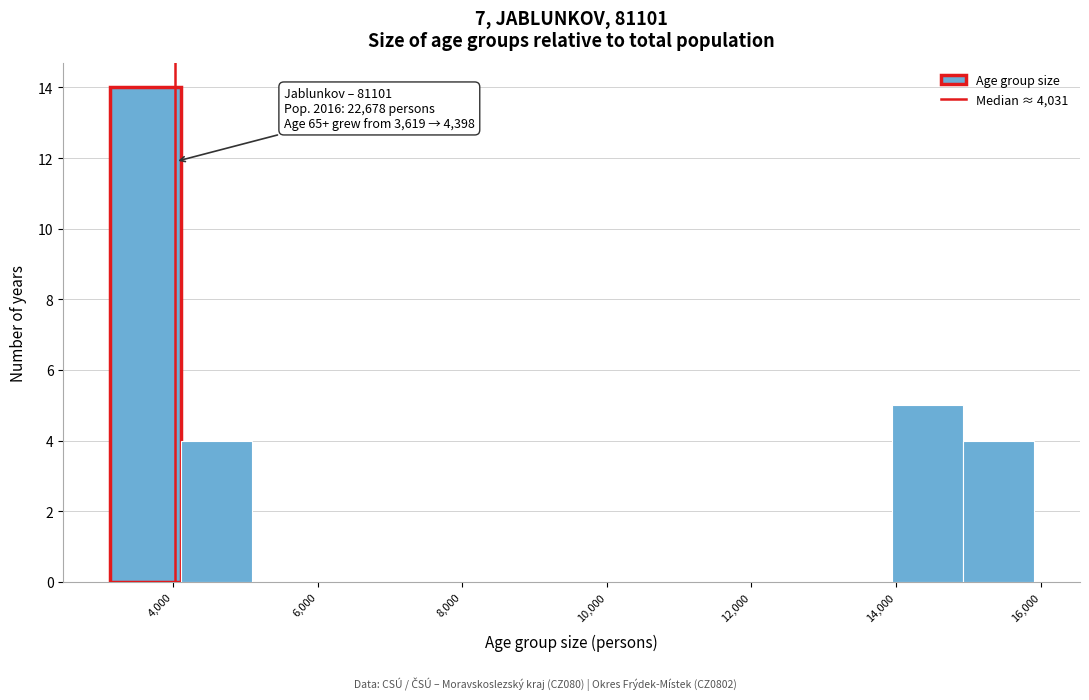

Which range on the x-axis has the tallest bar?

3200 to 4200